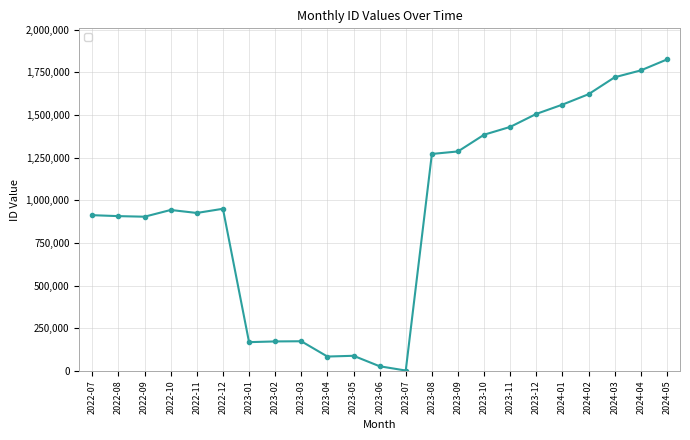

Count the number of categories in the chart.

23